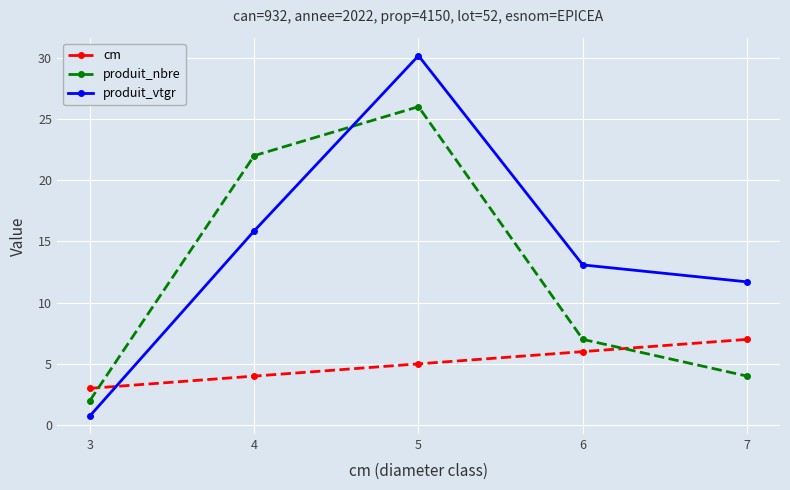

At which category is the sum across all series the highest?

5